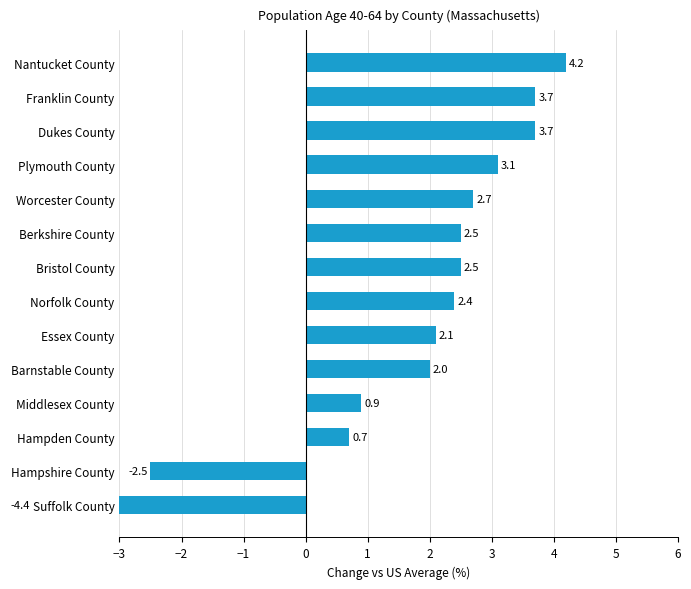

What is the average value?

1.7